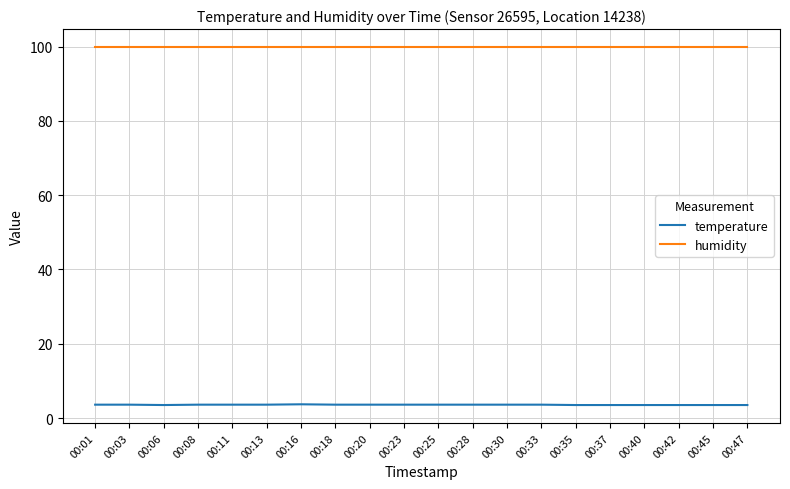

Is the value of humidity at 00:45 greater than the value of temperature at 00:11?

Yes